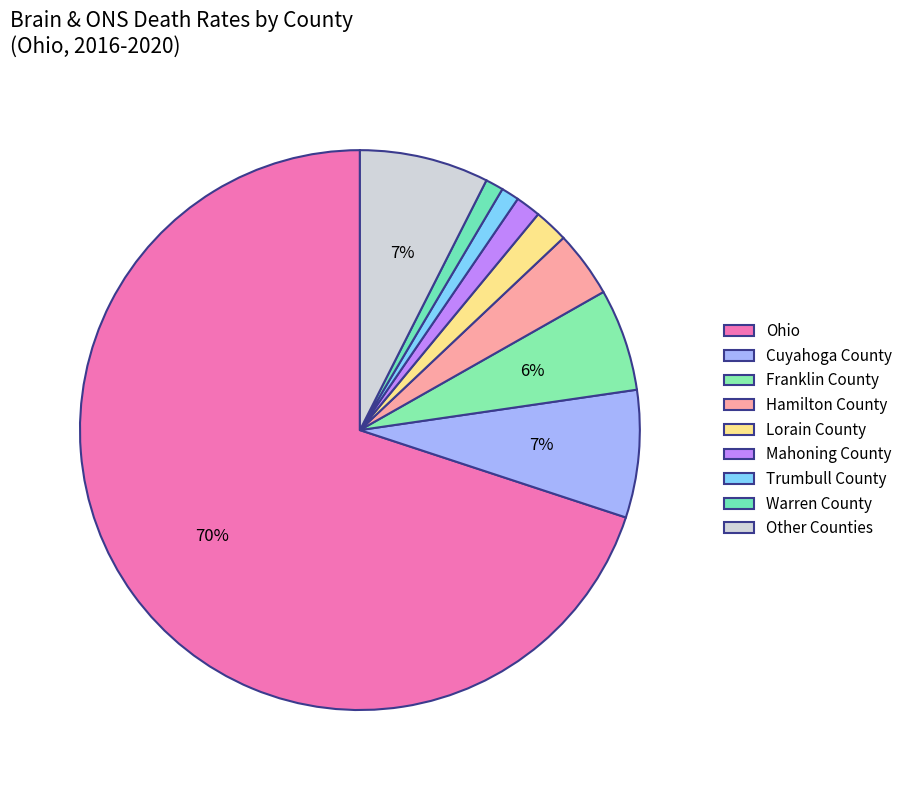

Does Hamilton County account for over 50% of the chart?

No